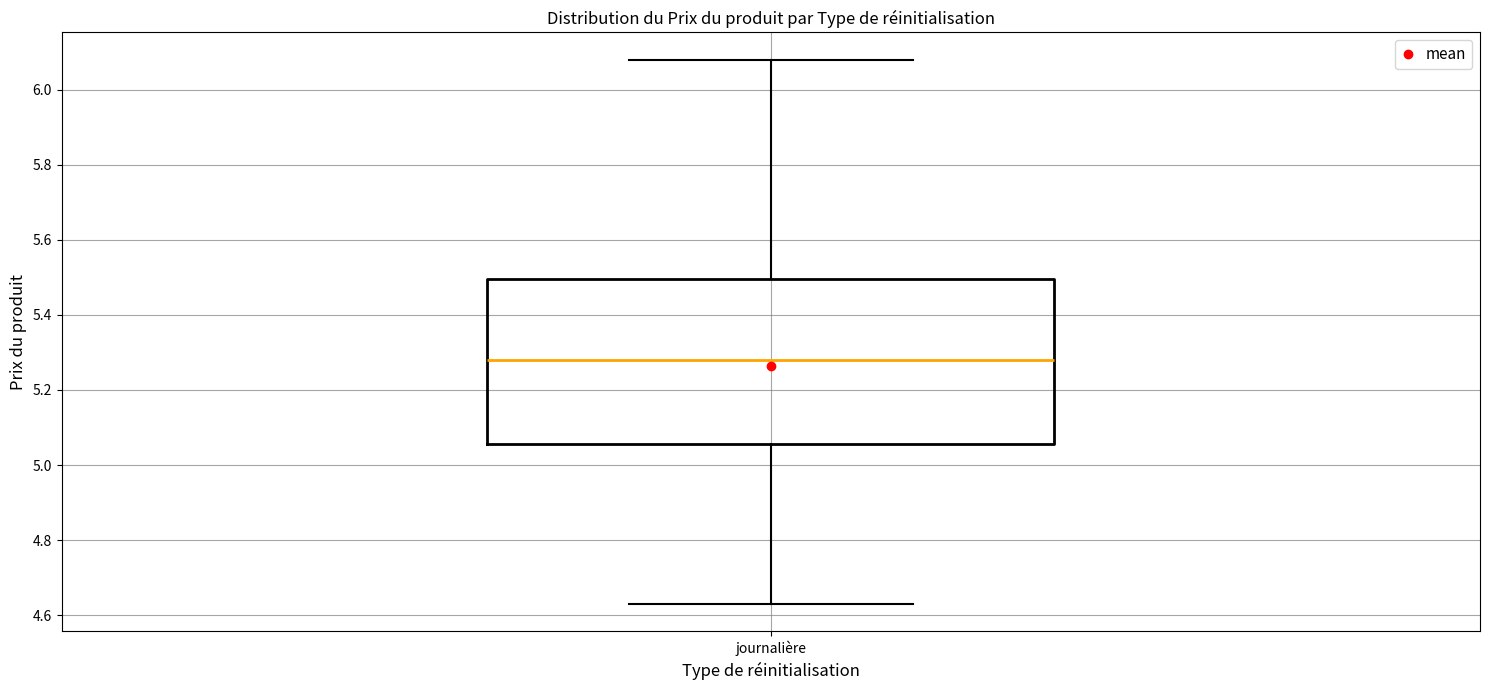

Transcribe this box plot: give where the median line is, the range the box spans, and where the two whiskers end, as read against the y-axis. The values are not printed on the chart, so give them approximately, as read against the axis.

median 5.28, box 5.06 to 5.50, whiskers 4.64 to 6.08